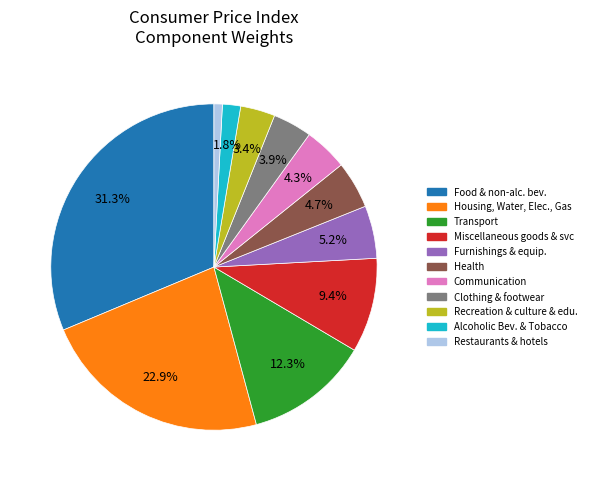

Is there a majority slice in this chart?

No